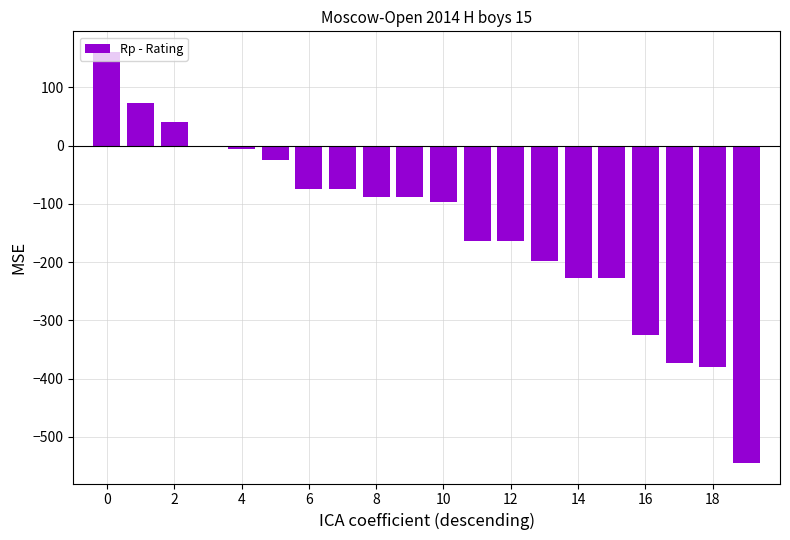

What is the maximum value shown in the chart?

161